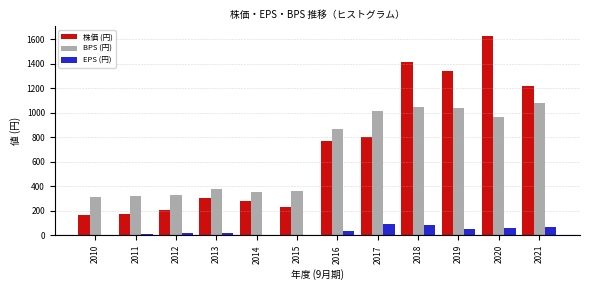

At which category is the sum across all series the highest?

2020